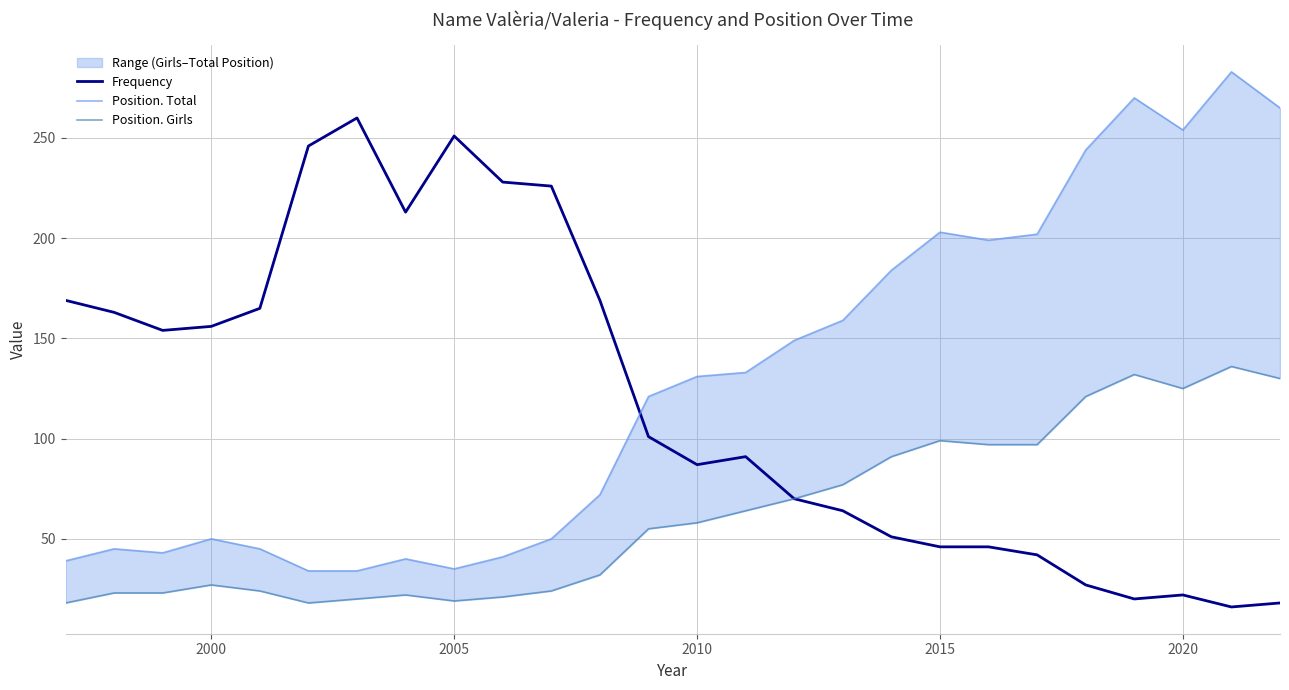

True or false: Position. Total and Position. Girls cross at least once.

False